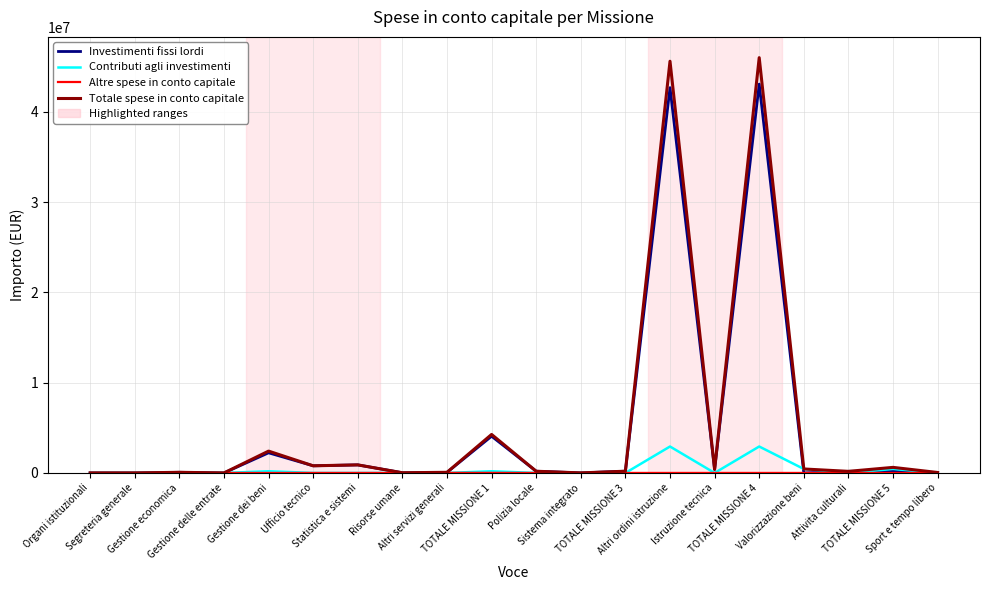

What is the maximum value shown in the chart?

45993897.9